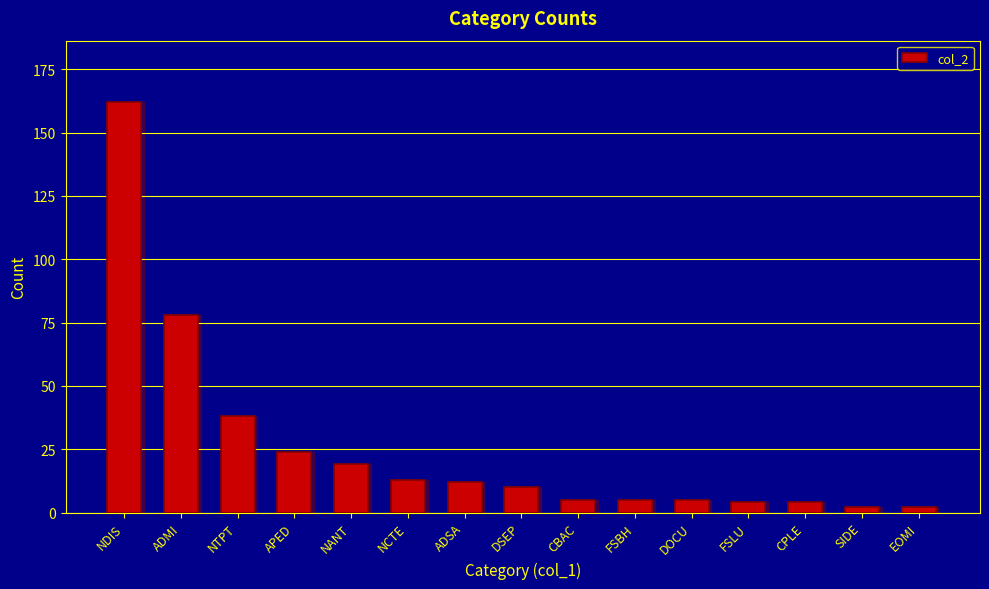

What is the value of the 15th bar from the left?

2